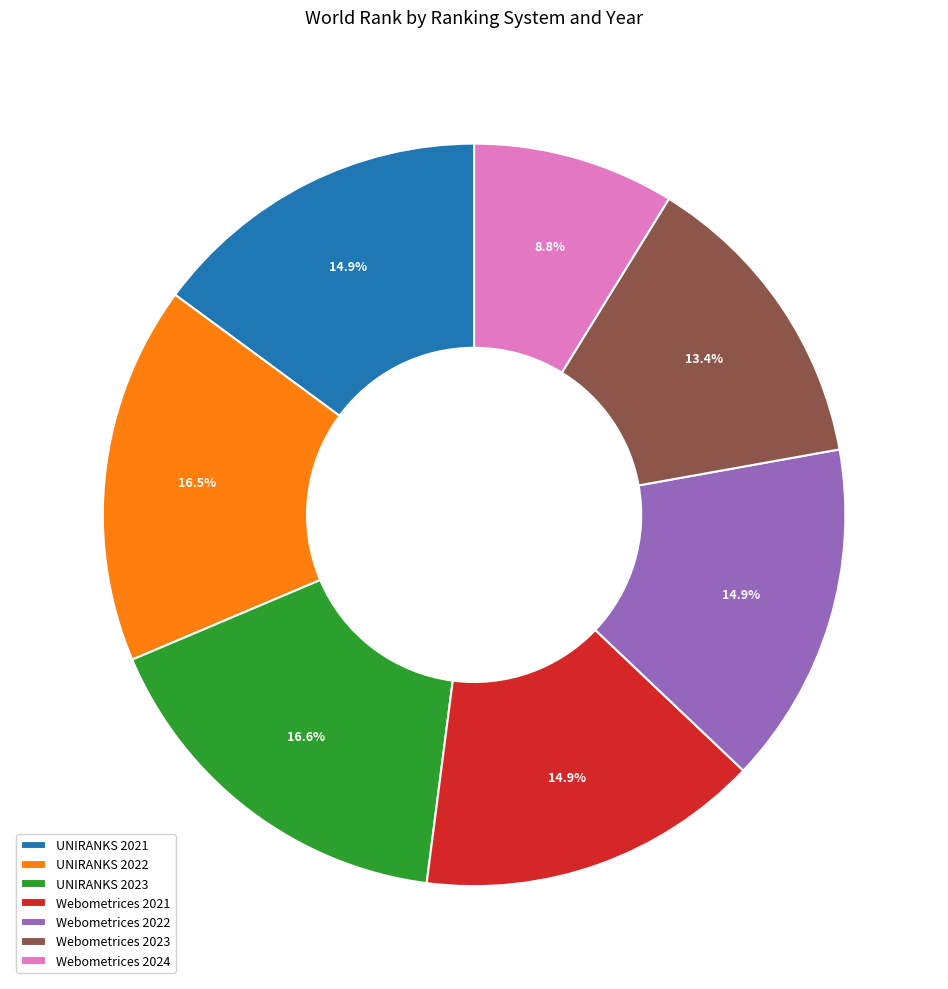

To the nearest percent, what is the difference between the largest and smallest slice percentages?

8%